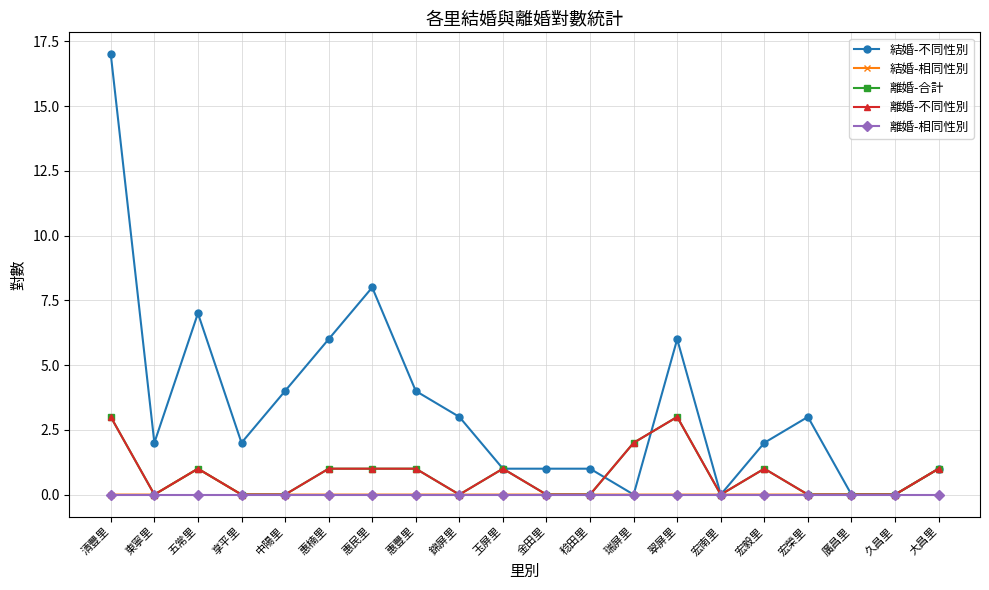

At which category does 結婚-不同性別 reach its first local peak?

五常里